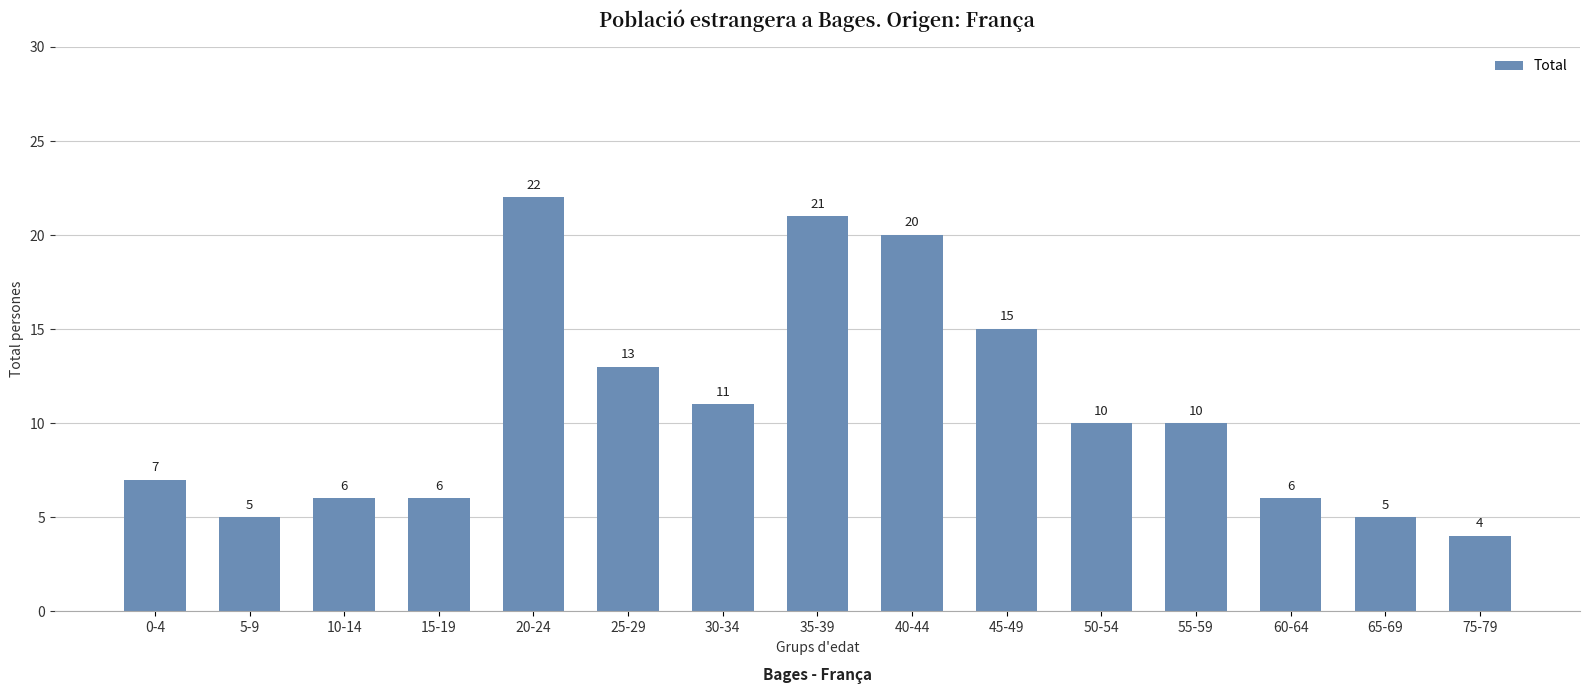

The chart shows a value of 11 at 0-4. True or false?

False